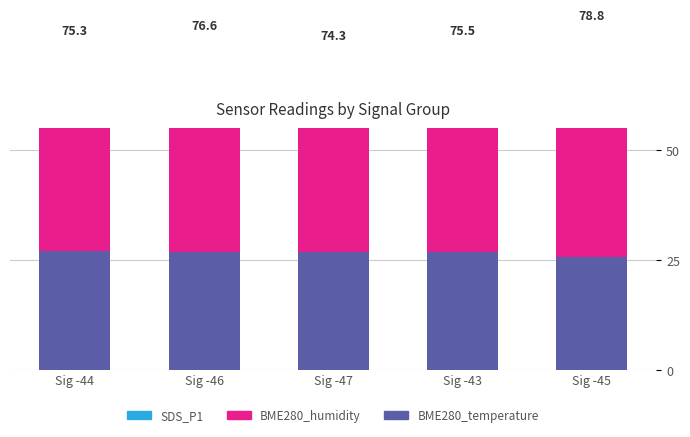

What is the total value across all series at Sig -44?

75.3